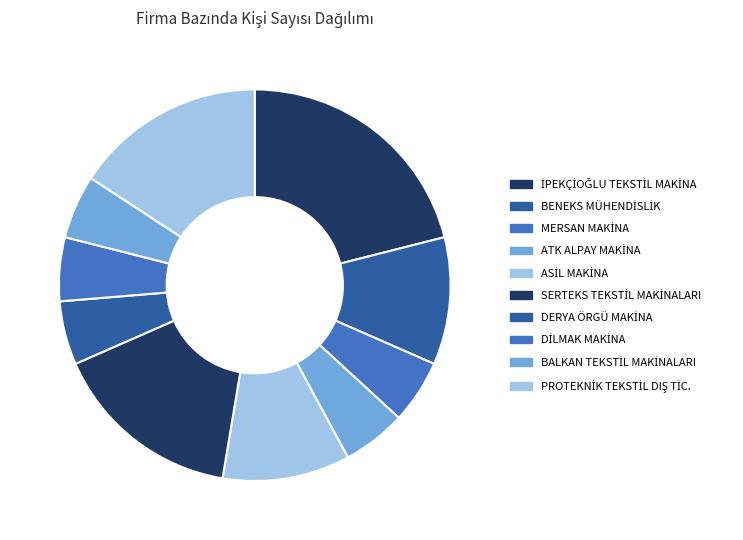

Which category has the biggest portion of the pie?

İPEKÇİOĞLU TEKSTİL MAKİNA